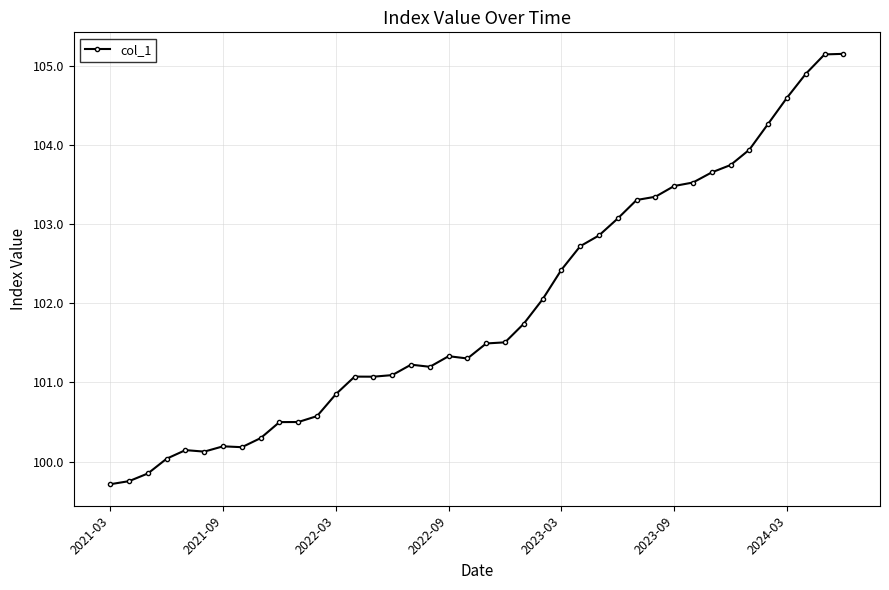

What is the value of the 40th point from the left?

105.2